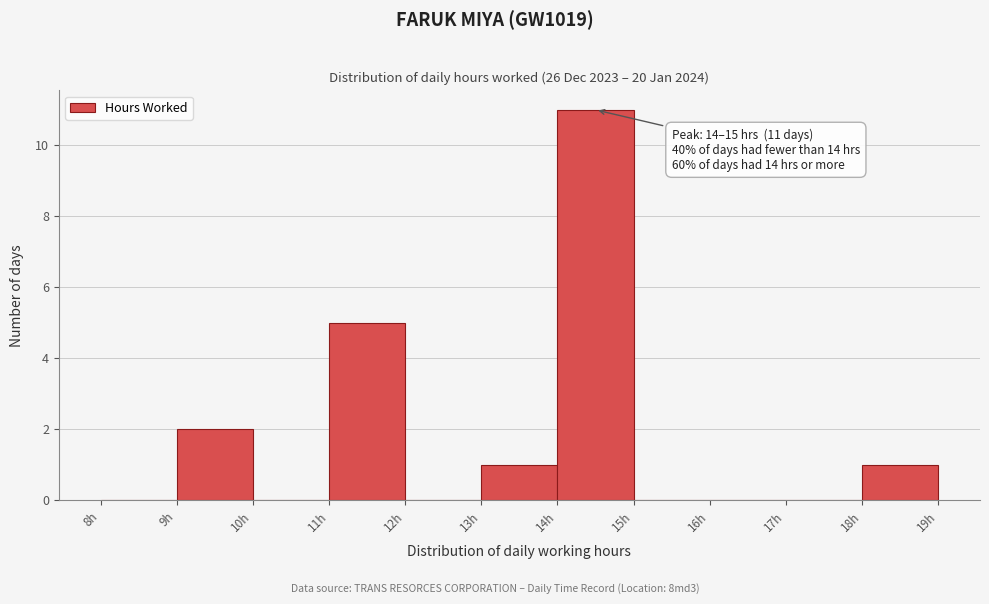

Which range on the x-axis has the tallest bar?

14 to 15